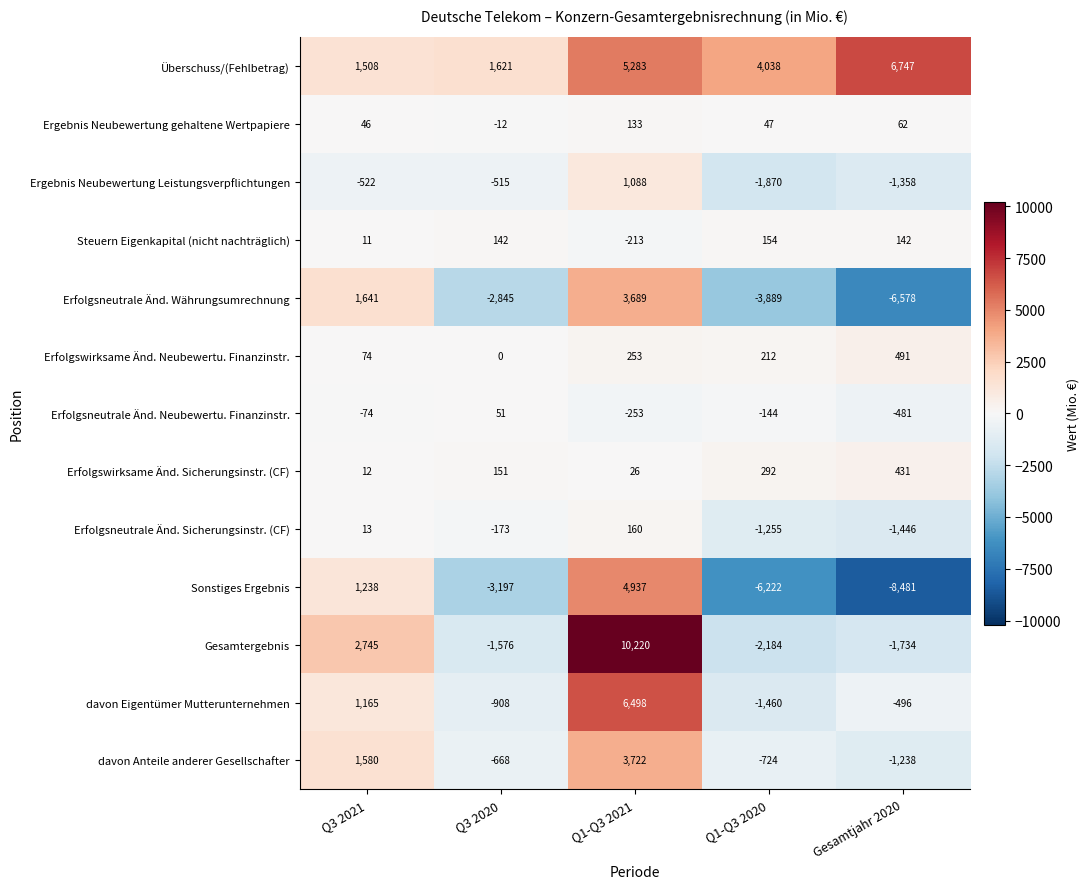

Rank the series by their maximum value, from lowest to highest.

Erfolgsneutrale Änd. Neubewertu. Finanzinstr., Ergebnis Neubewertung gehaltene Wertpapiere, Steuern Eigenkapital (nicht nachträglich), Erfolgsneutrale Änd. Sicherungsinstr. (CF), Erfolgswirksame Änd. Sicherungsinstr. (CF), Erfolgswirksame Änd. Neubewertu. Finanzinstr., Ergebnis Neubewertung Leistungsverpflichtungen, Erfolgsneutrale Änd. Währungsumrechnung, davon Anteile anderer Gesellschafter, Sonstiges Ergebnis, davon Eigentümer Mutterunternehmen, Überschuss/(Fehlbetrag), Gesamtergebnis